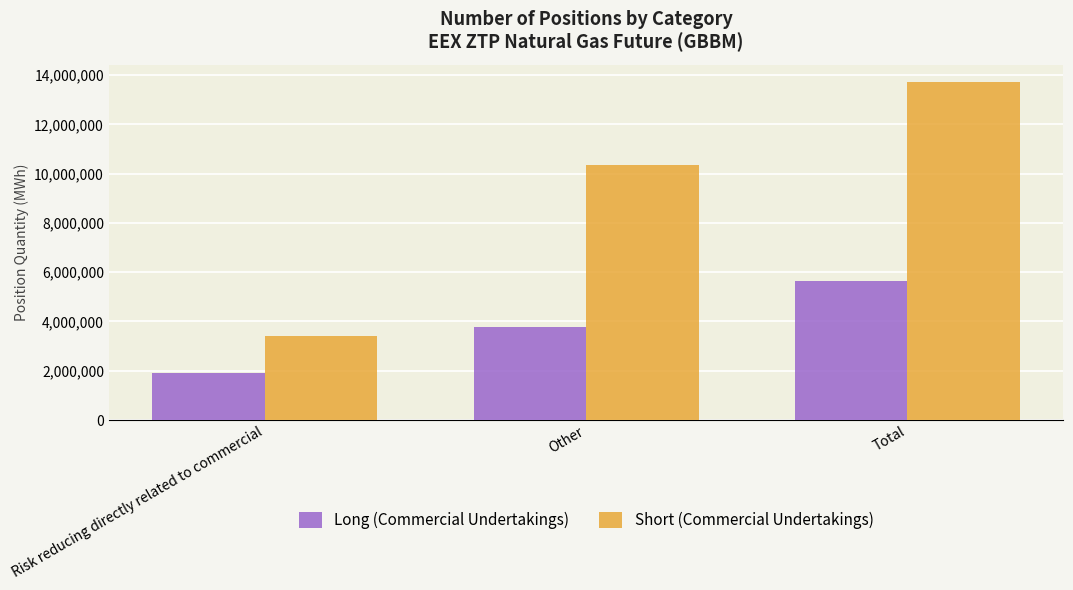

What is the spread (max minus min) of values at Risk reducing directly related to commercial?

1498425